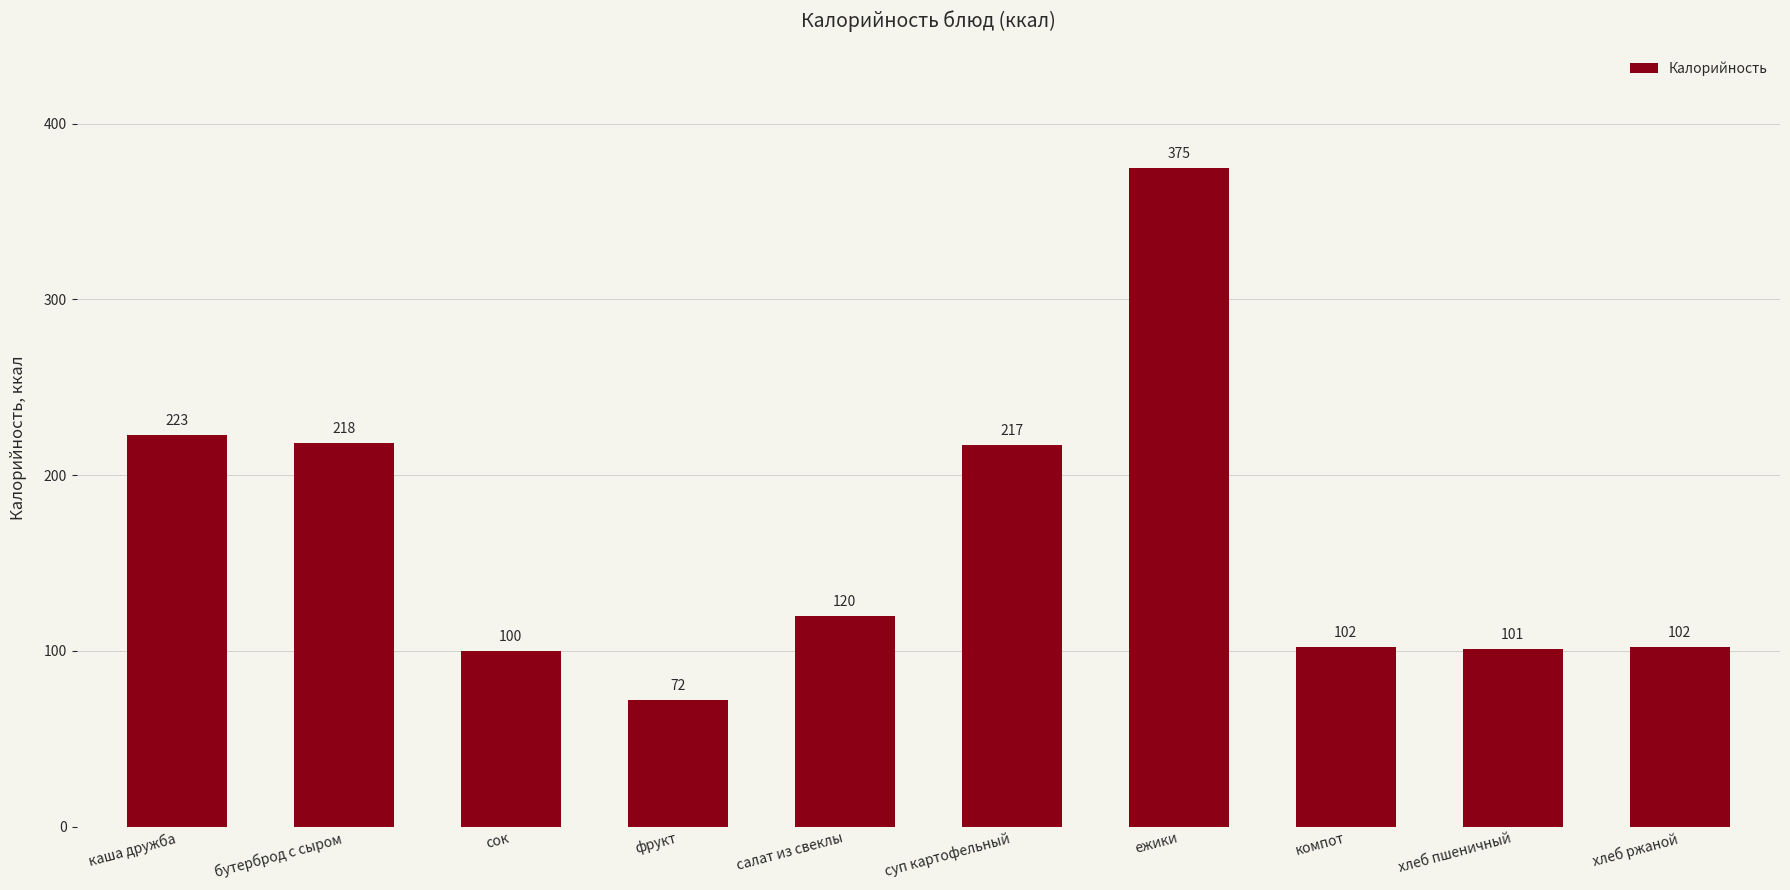

What is the change in value from сок to хлеб ржаной?

+2